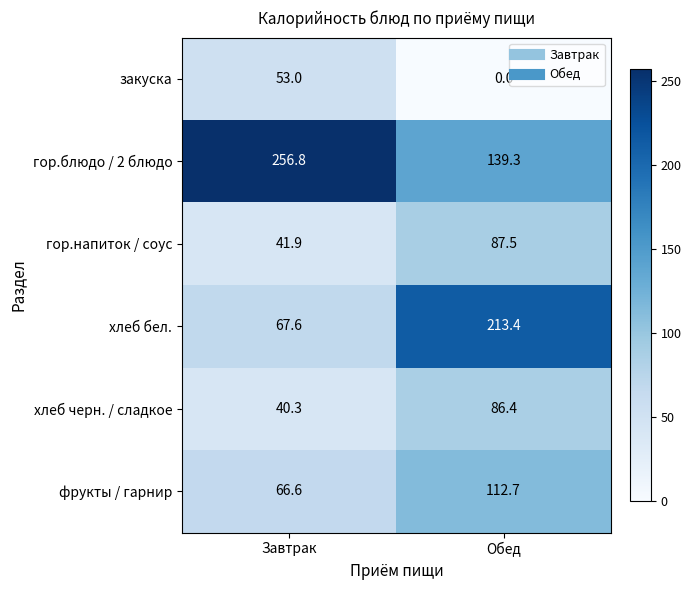

What is the greatest value displayed?

256.8